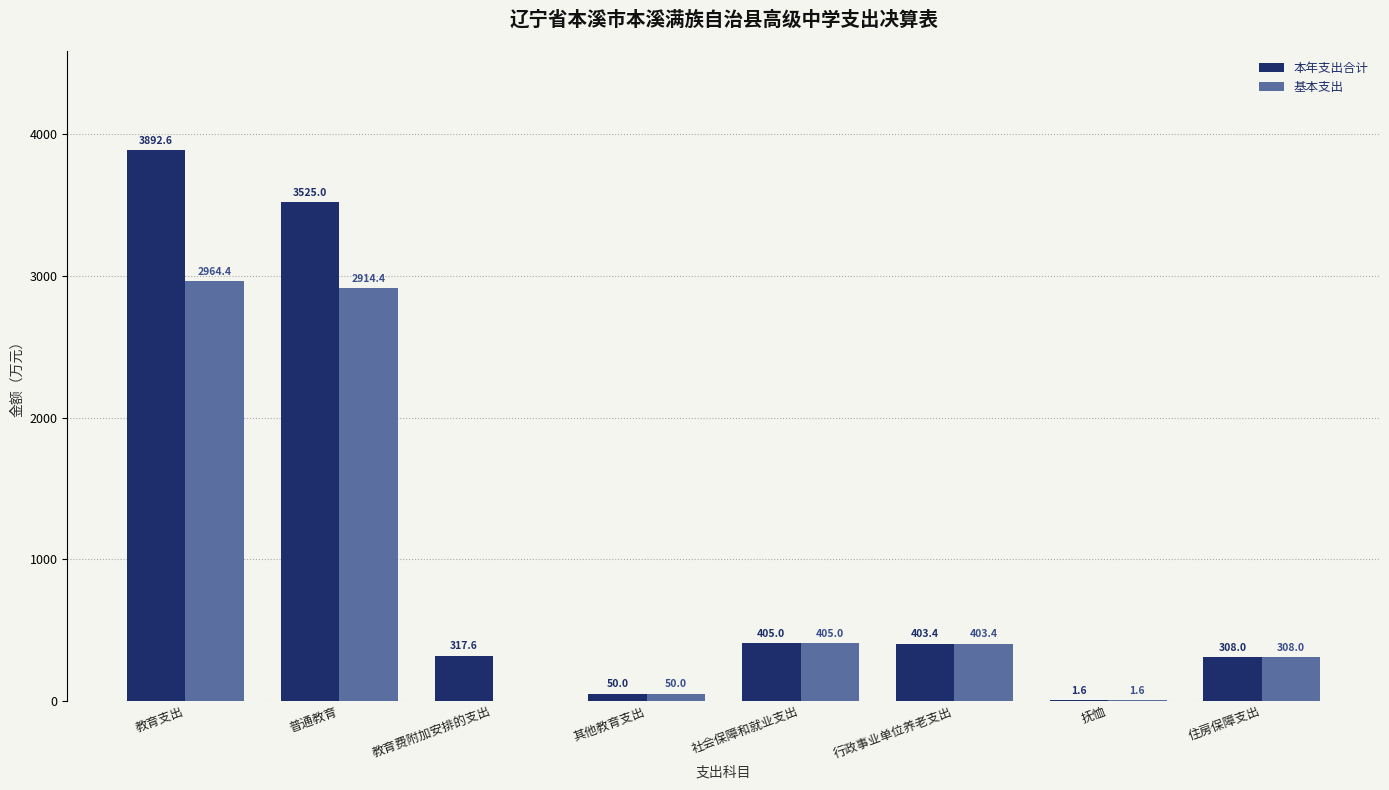

What is the sum of all 本年支出合计 values?

8903.2